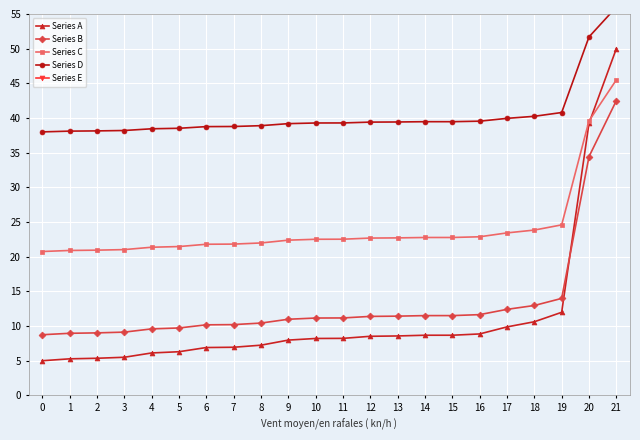

What is the highest value of the Series B series?

42.5